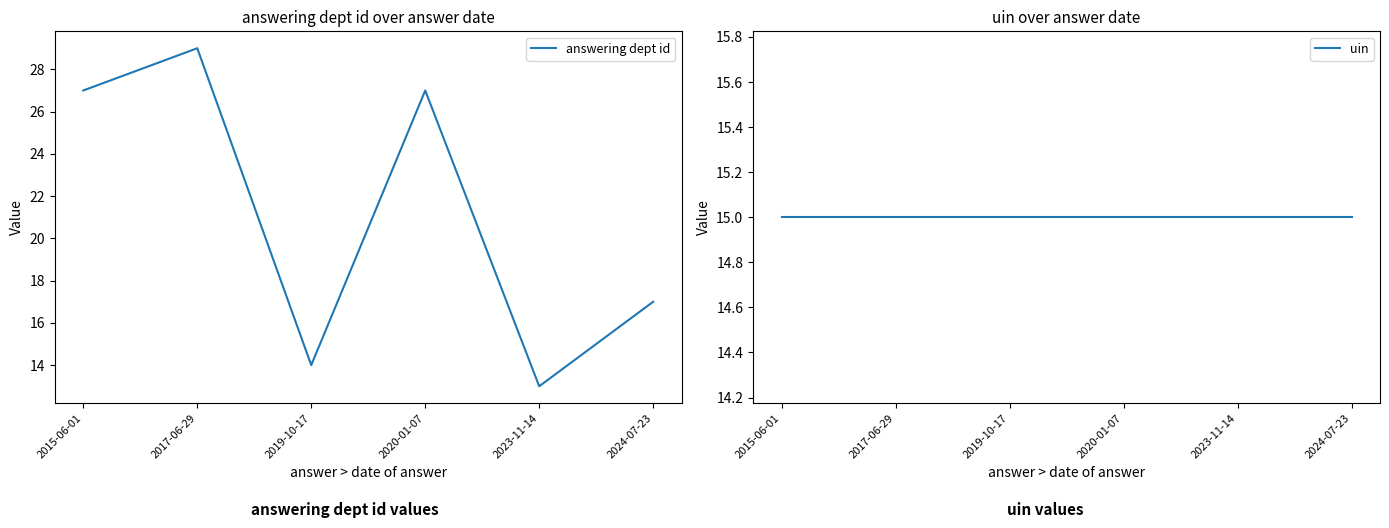

How many times do uin and answering dept id cross each other?

4